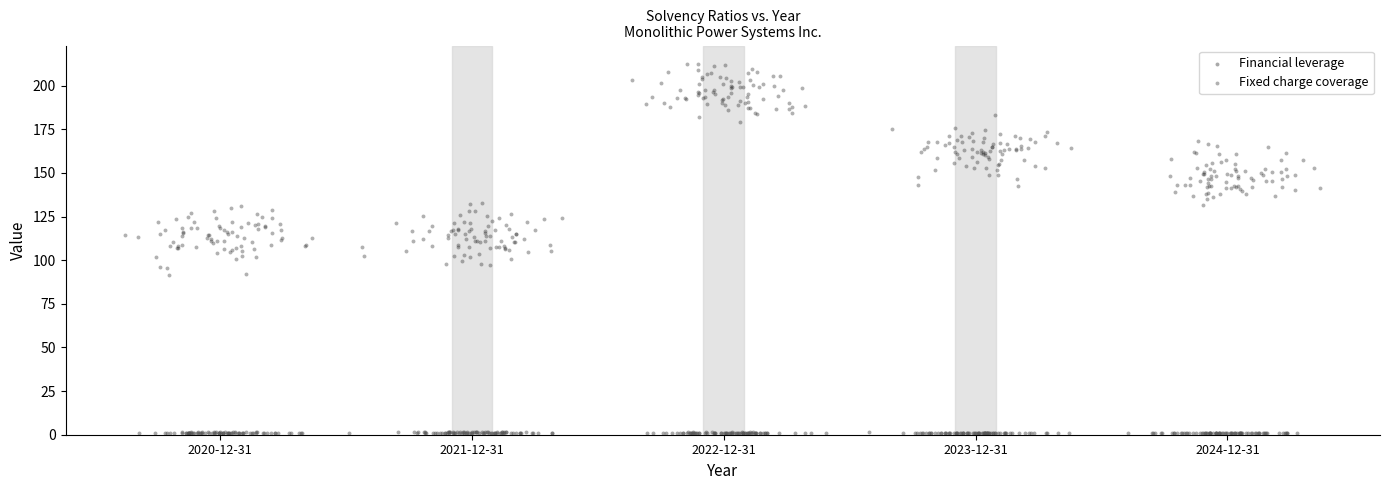

Which series has the widest spread of Y values?

Fixed charge coverage